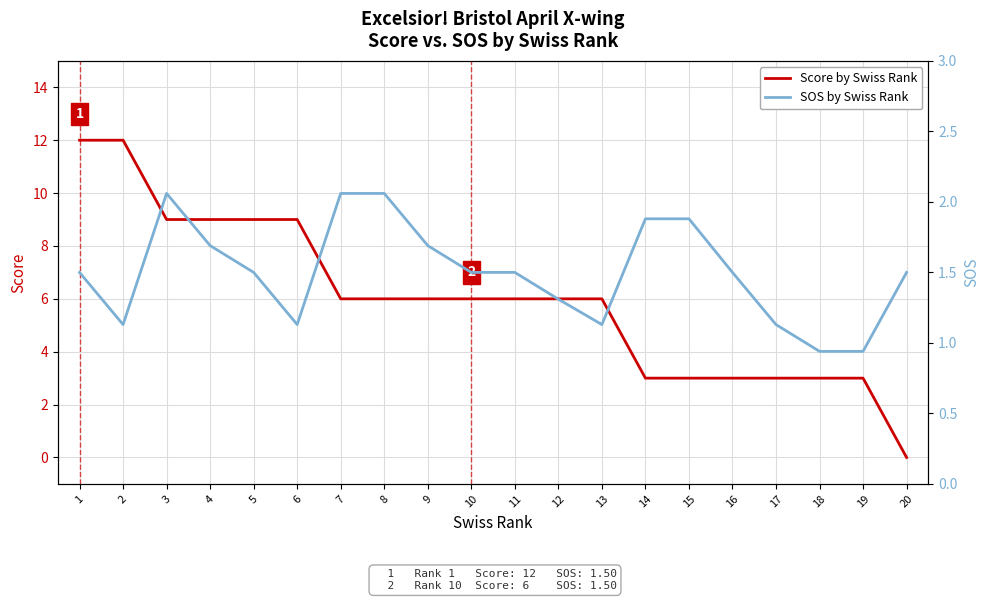

What is the value of the Score by Swiss Rank point at the 14th from the left?

3.0